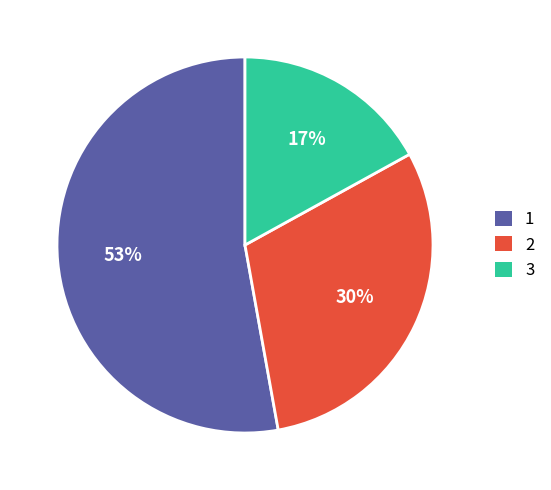

Is the sum of 3 and 2 greater than half?

No